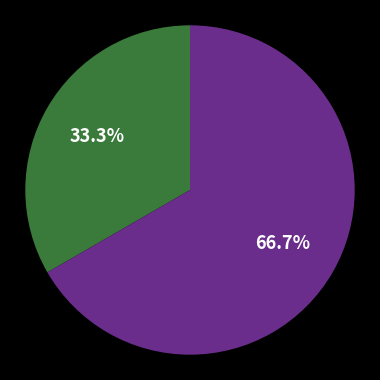

Count the number of slices in the pie.

2